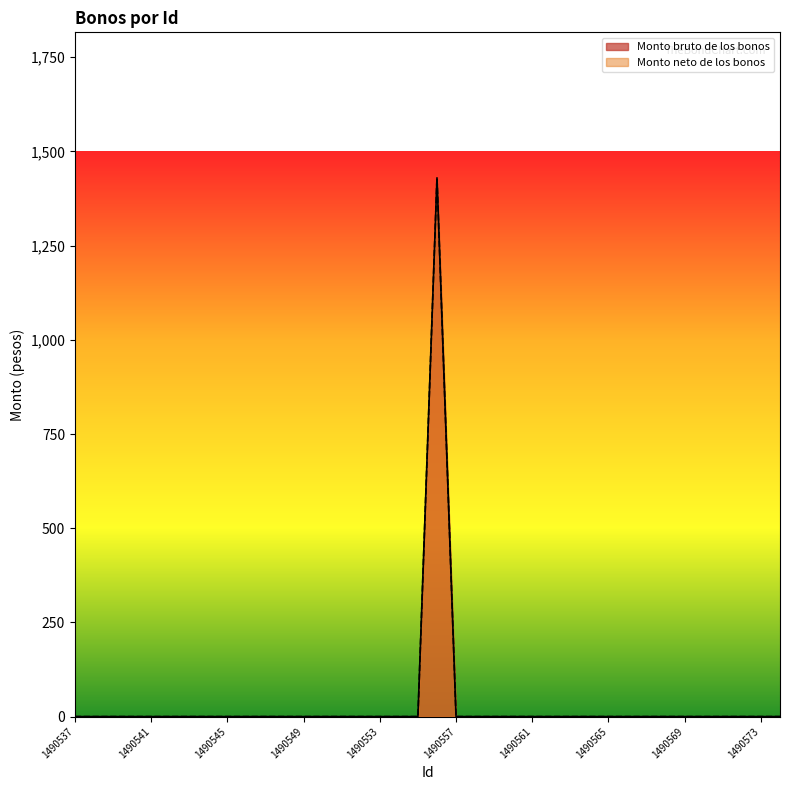

Which category has the lowest value across all series?

1490537